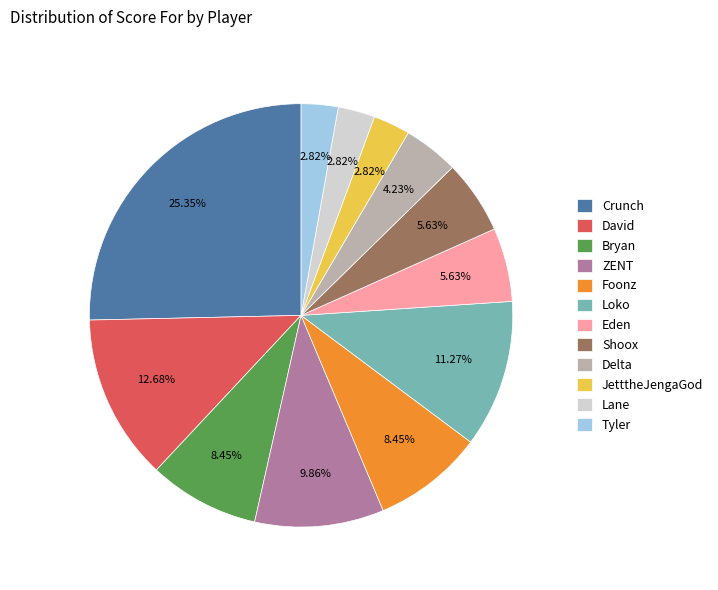

How many segments does this pie chart have?

12